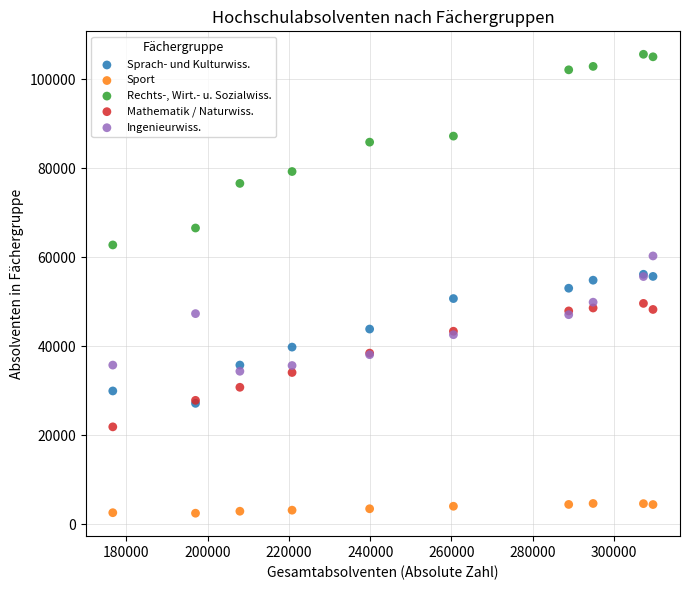

In the Rechts-, Wirt.- u. Sozialwiss. series, what Y value is closest to 84160?

85838